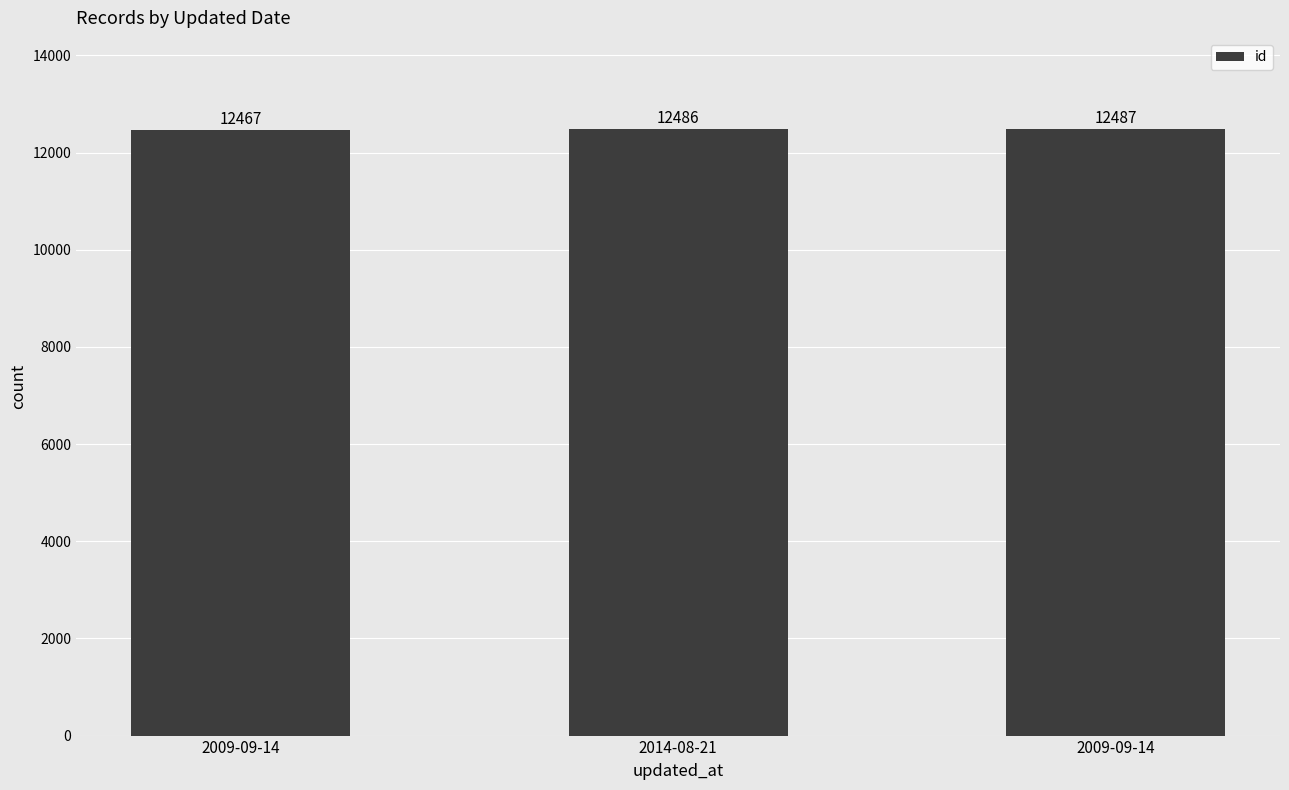

Reading right to left, transcribe all the data shown in this chart.

12487	12486	12467